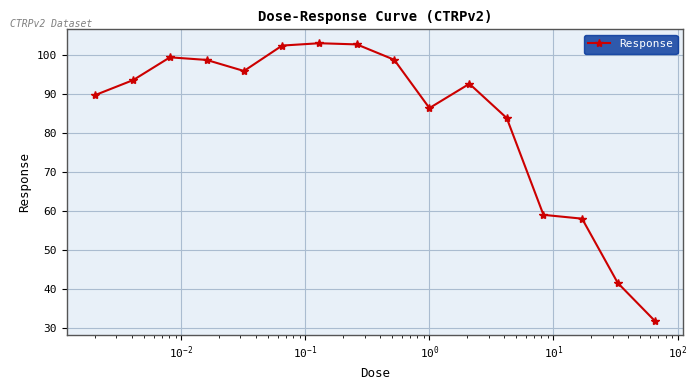

What is the value of the 3rd point from the left?

99.5